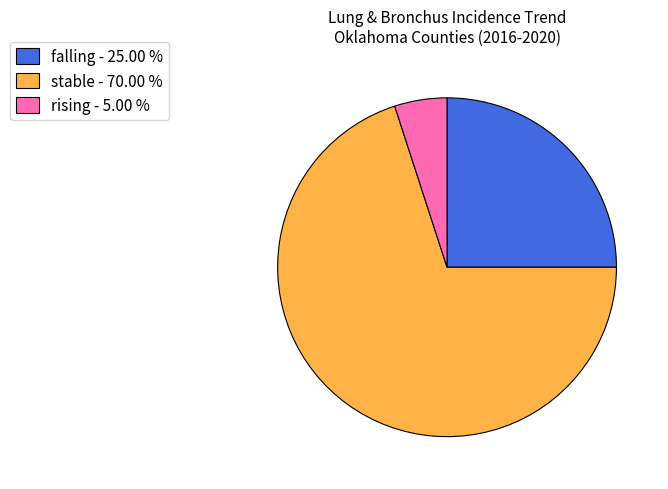

Is there a majority slice in this chart?

Yes